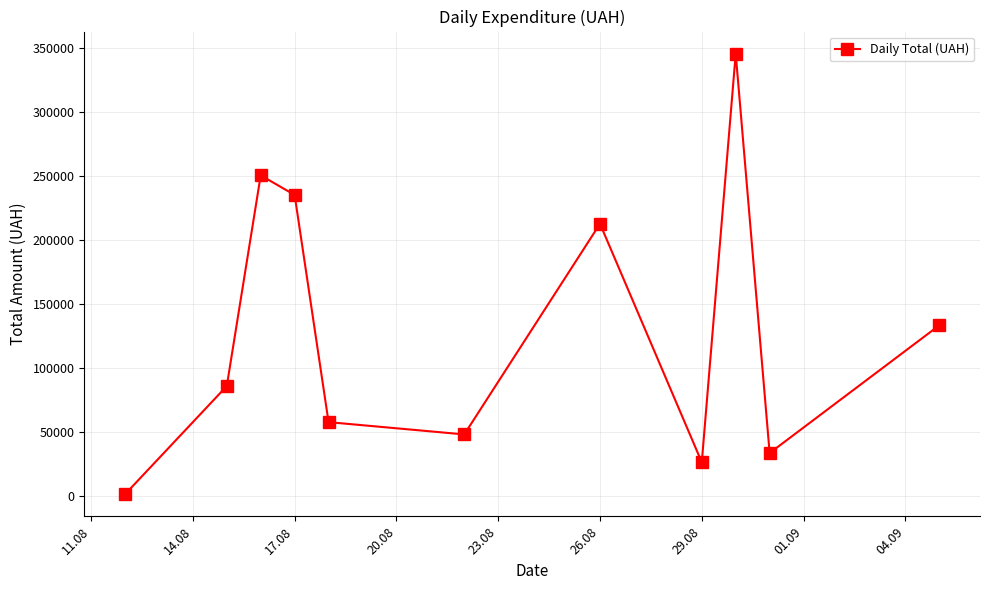

What is the average value?

129841.1